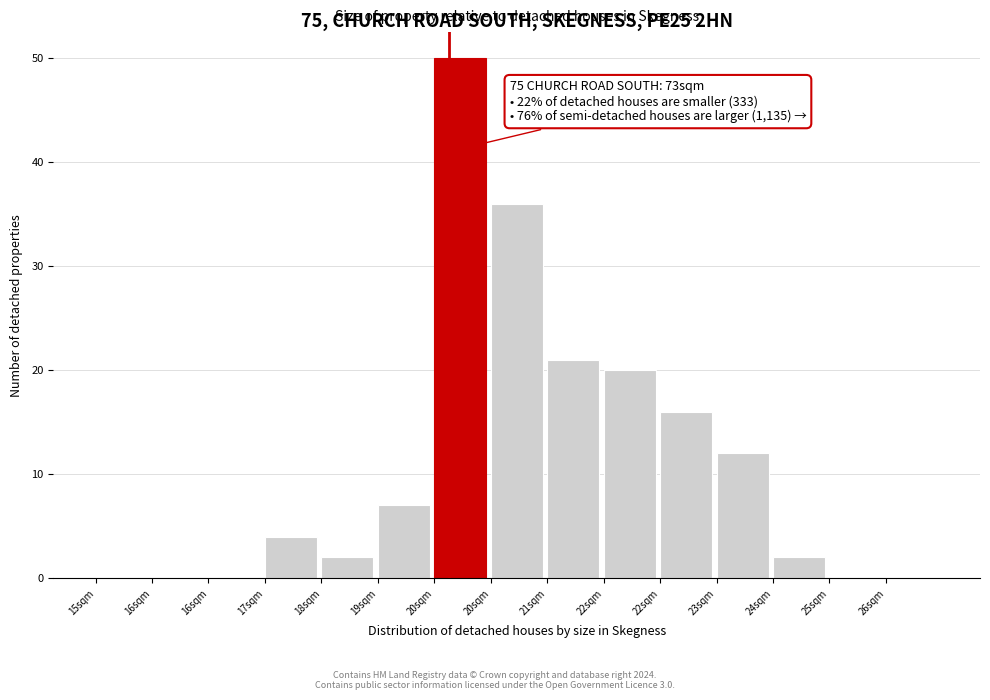

How many data points does each series have?

15